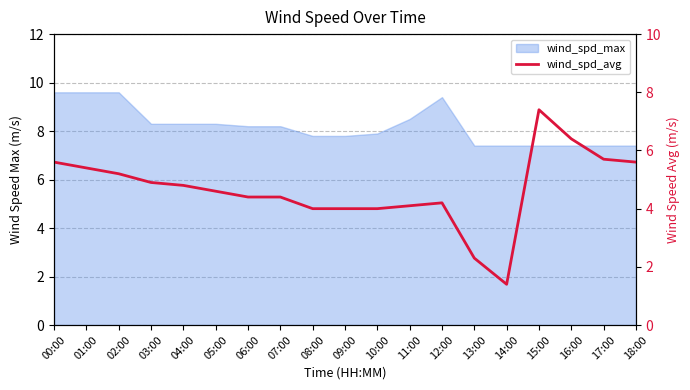

Does the chart display data point markers on the line(s)?

No